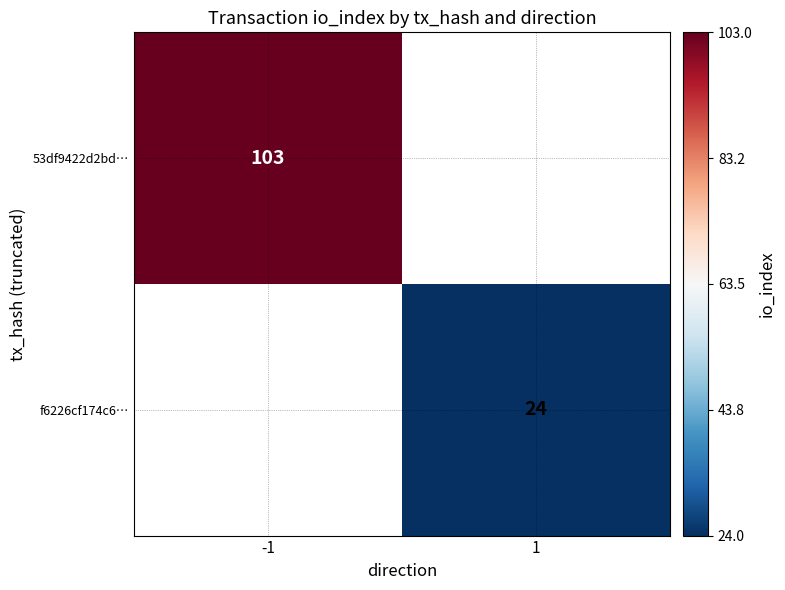

What is the greatest value displayed?

103.0